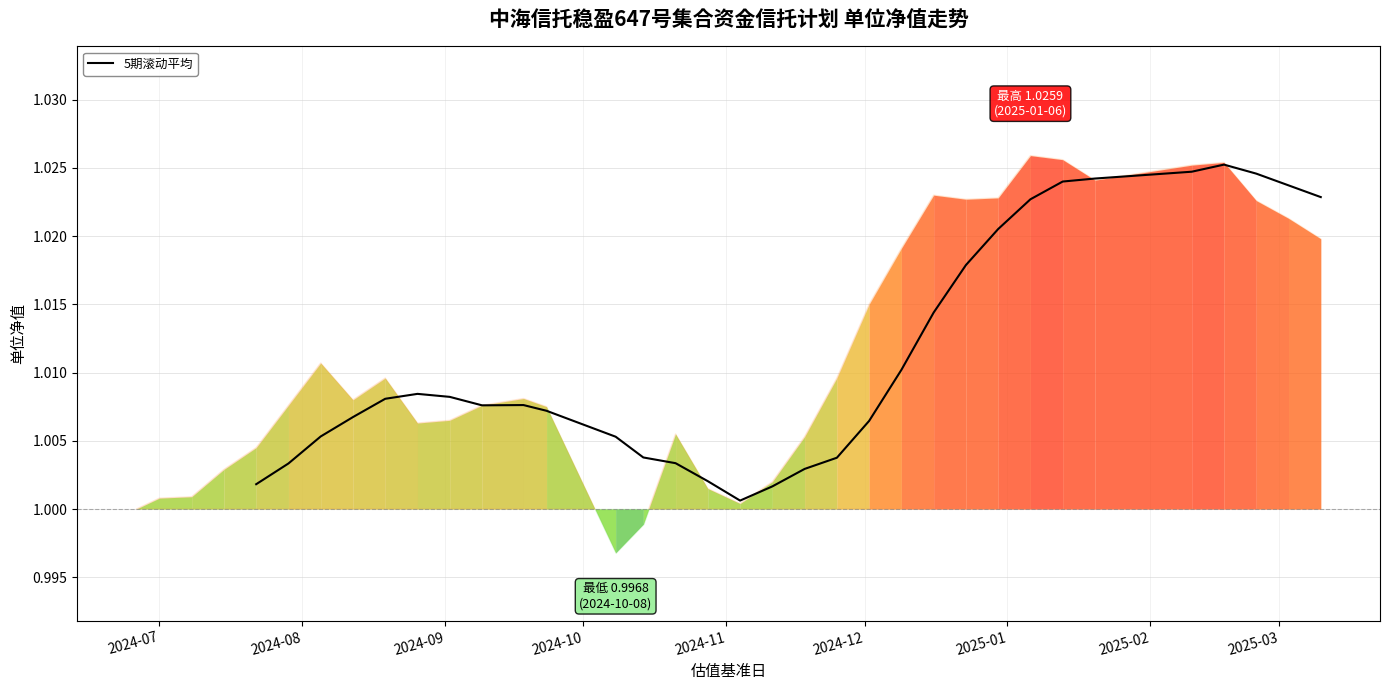

The chart shows a value of 1.4 at 11. True or false?

False